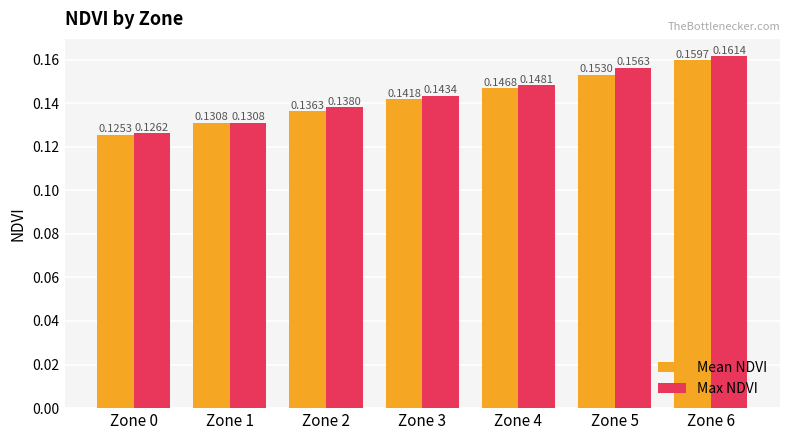

Rank the categories by Max NDVI value from lowest to highest.

Zone 0, Zone 1, Zone 2, Zone 3, Zone 4, Zone 5, Zone 6